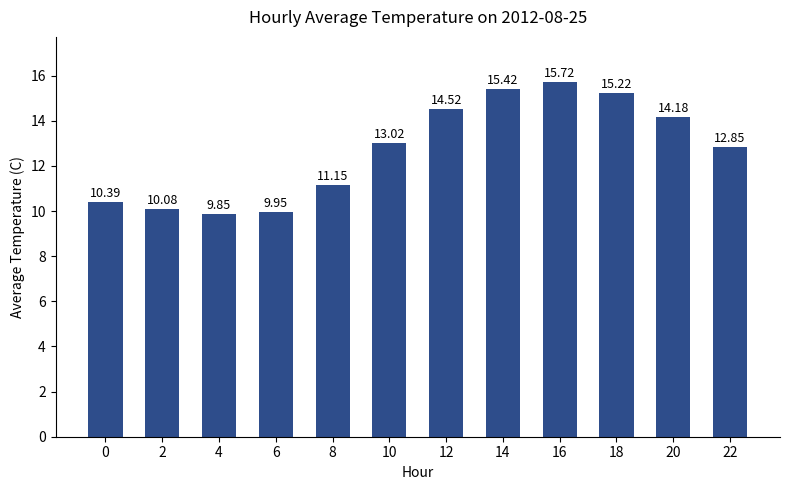

How many bars are there in total?

12